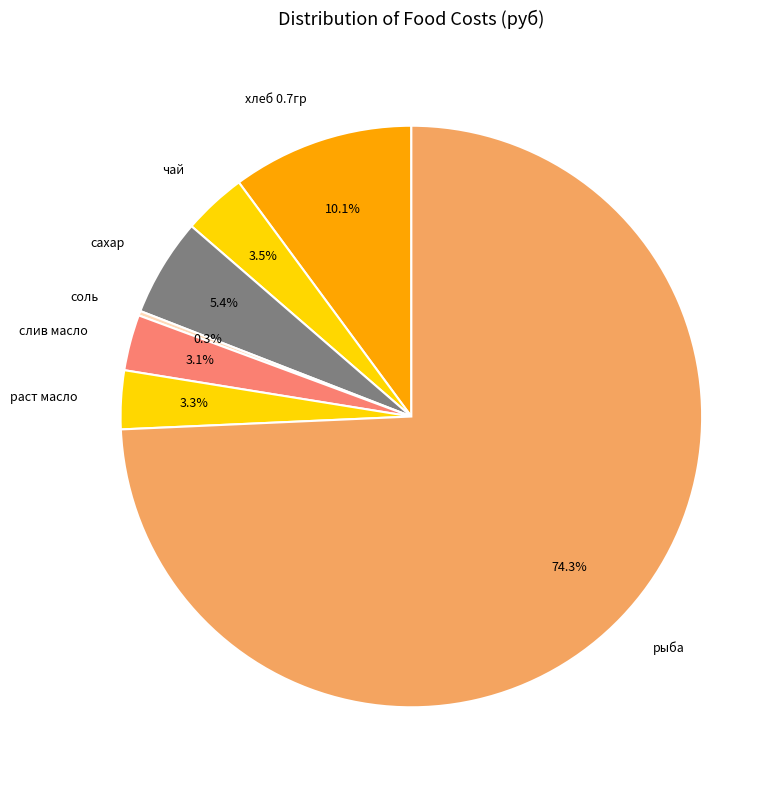

Does any single category account for the majority?

Yes